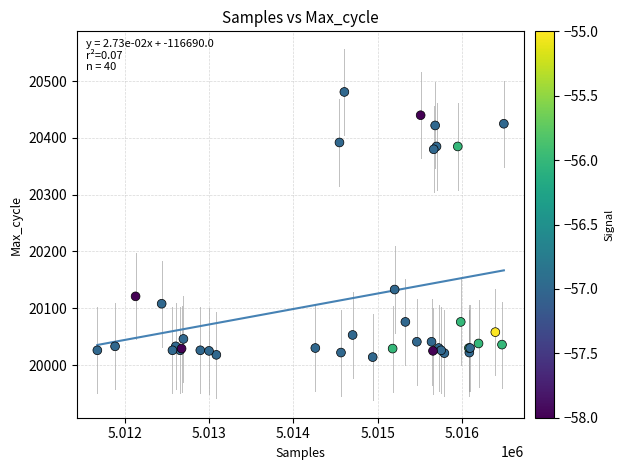

What Y value in the scatter plot is closest to 20247?

20133